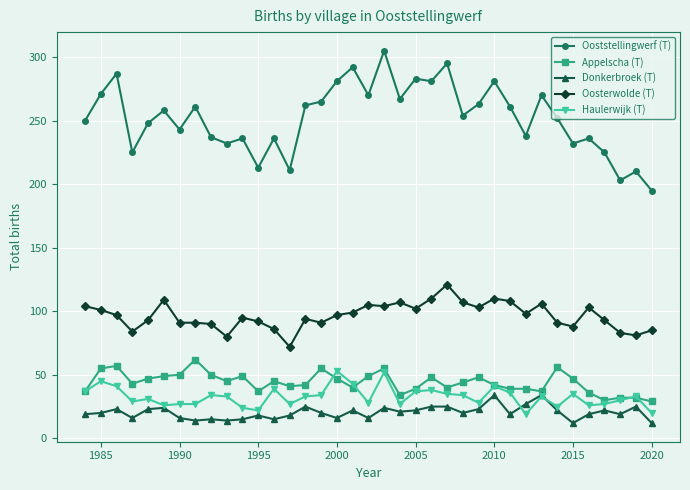

True or false: Oosterwolde (T) has a value of 67 at 2010.

False